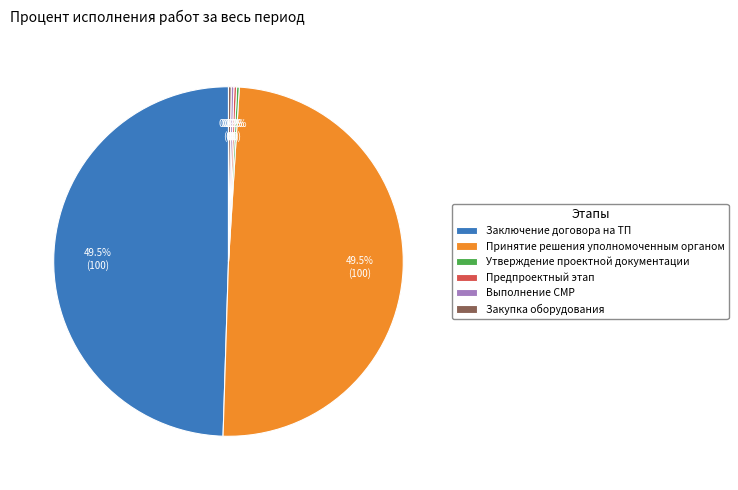

Is there any slice that represents more than half of the pie?

No